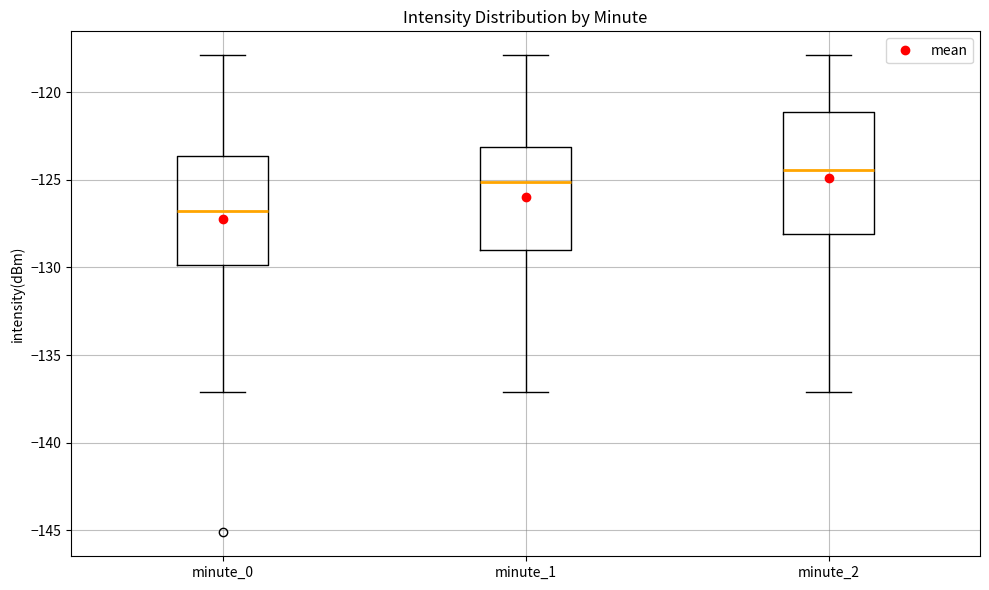

Which box has the highest median line?

minute_2